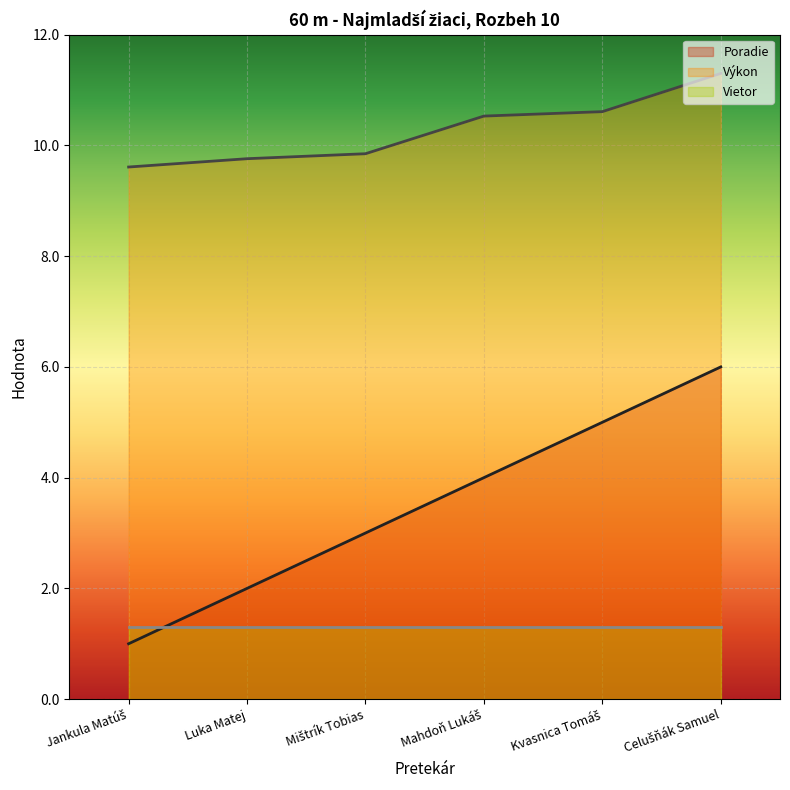

What is the label of the 2nd point from the right?

Kvasnica Tomáš